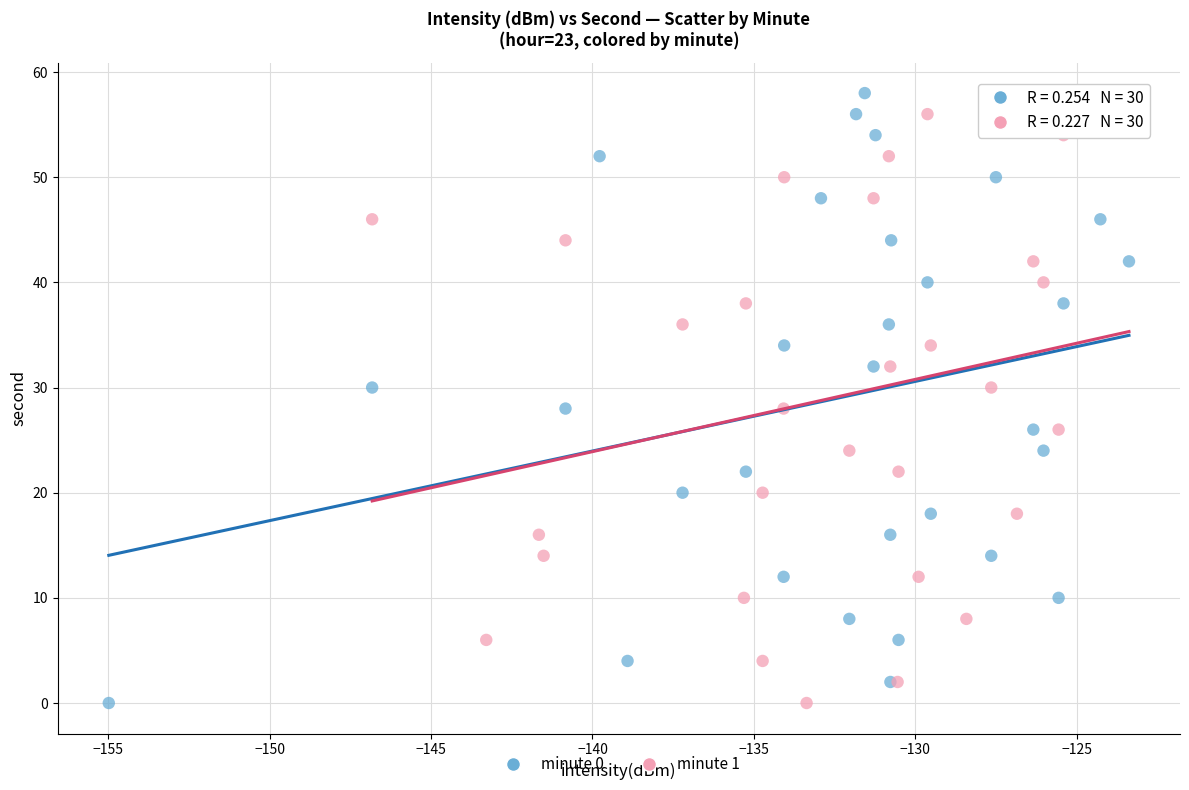

What are all the series names shown in the legend?

minute 0, minute 1